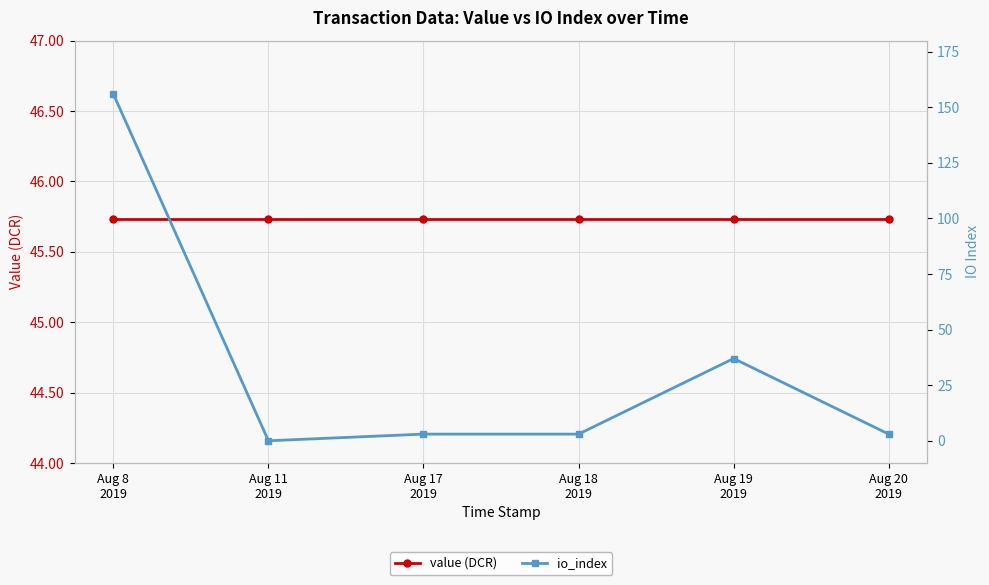

Reading right to left, what are all the values shown in this chart?

value (DCR): Aug 20
2019=45.7	Aug 19
2019=45.7	Aug 18
2019=45.7	Aug 17
2019=45.7	Aug 11
2019=45.7	Aug 8
2019=45.7
io_index: Aug 20
2019=3.0	Aug 19
2019=37.0	Aug 18
2019=3.0	Aug 17
2019=3.0	Aug 11
2019=0.0	Aug 8
2019=156.0